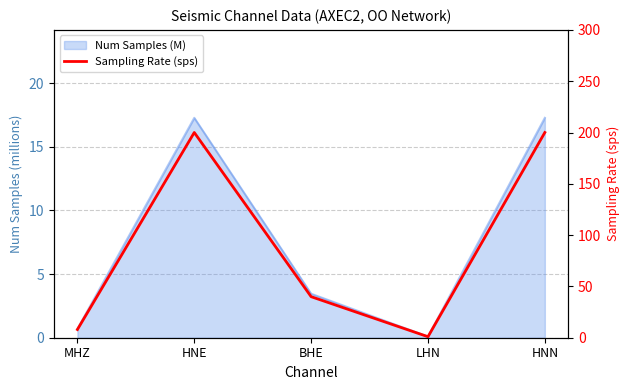

How many values exceed 40?

2